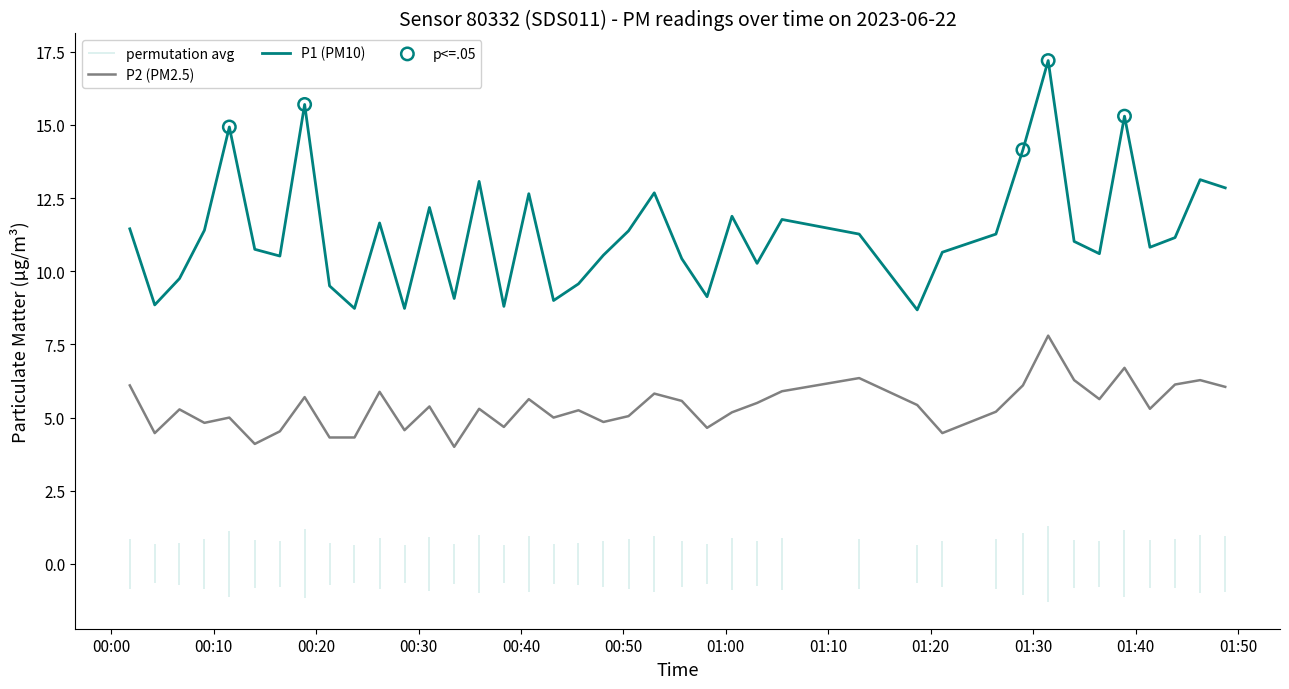

At which category is the sum across all series the highest?

2023-06-22T01:31:28